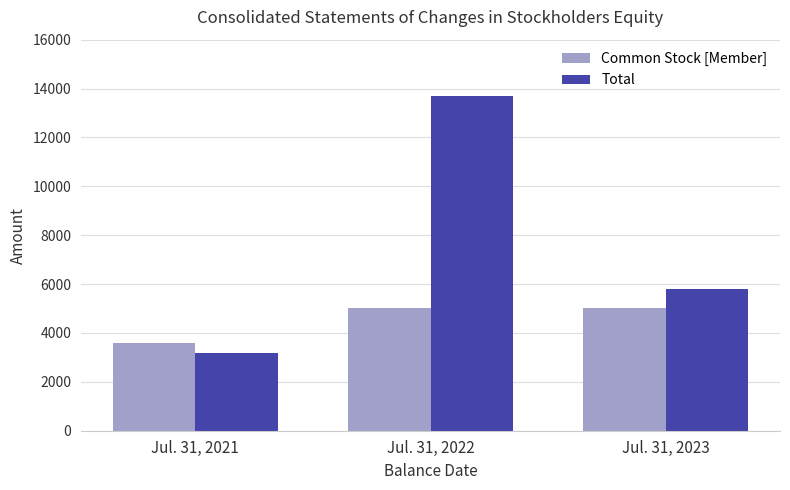

What is the sum of the Common Stock [Member] values at Jul. 31, 2023 and Jul. 31, 2022?

10080